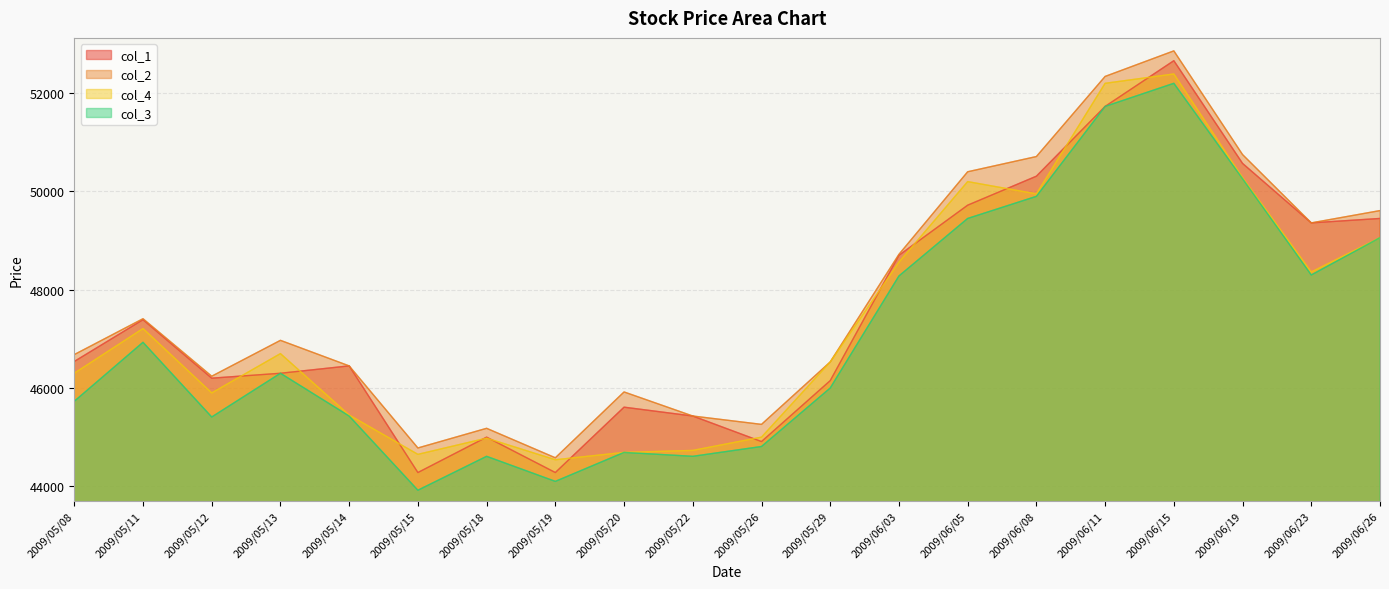

Reading left to right, list all the values displayed in this chart.

col_1: 2009/05/08=46540	2009/05/11=47390	2009/05/12=46200	2009/05/13=46300	2009/05/14=46450	2009/05/15=44280	2009/05/18=45000	2009/05/19=44280	2009/05/20=45610	2009/05/22=45430	2009/05/26=44910	2009/05/29=46150	2009/06/03=48700	2009/06/05=49720	2009/06/08=50310	2009/06/11=51730	2009/06/15=52660	2009/06/19=50570	2009/06/23=49360	2009/06/26=49450
col_2: 2009/05/08=46680	2009/05/11=47410	2009/05/12=46240	2009/05/13=46970	2009/05/14=46450	2009/05/15=44780	2009/05/18=45180	2009/05/19=44580	2009/05/20=45920	2009/05/22=45430	2009/05/26=45260	2009/05/29=46530	2009/06/03=48720	2009/06/05=50400	2009/06/08=50710	2009/06/11=52340	2009/06/15=52860	2009/06/19=50750	2009/06/23=49360	2009/06/26=49610
col_4: 2009/05/08=46300	2009/05/11=47210	2009/05/12=45900	2009/05/13=46700	2009/05/14=45450	2009/05/15=44650	2009/05/18=44980	2009/05/19=44540	2009/05/20=44690	2009/05/22=44730	2009/05/26=45000	2009/05/29=46530	2009/06/03=48560	2009/06/05=50200	2009/06/08=49950	2009/06/11=52200	2009/06/15=52390	2009/06/19=50280	2009/06/23=48360	2009/06/26=49060
col_3: 2009/05/08=45730	2009/05/11=46930	2009/05/12=45410	2009/05/13=46300	2009/05/14=45430	2009/05/15=43920	2009/05/18=44610	2009/05/19=44100	2009/05/20=44690	2009/05/22=44610	2009/05/26=44810	2009/05/29=46000	2009/06/03=48280	2009/06/05=49450	2009/06/08=49900	2009/06/11=51730	2009/06/15=52200	2009/06/19=50260	2009/06/23=48300	2009/06/26=49060